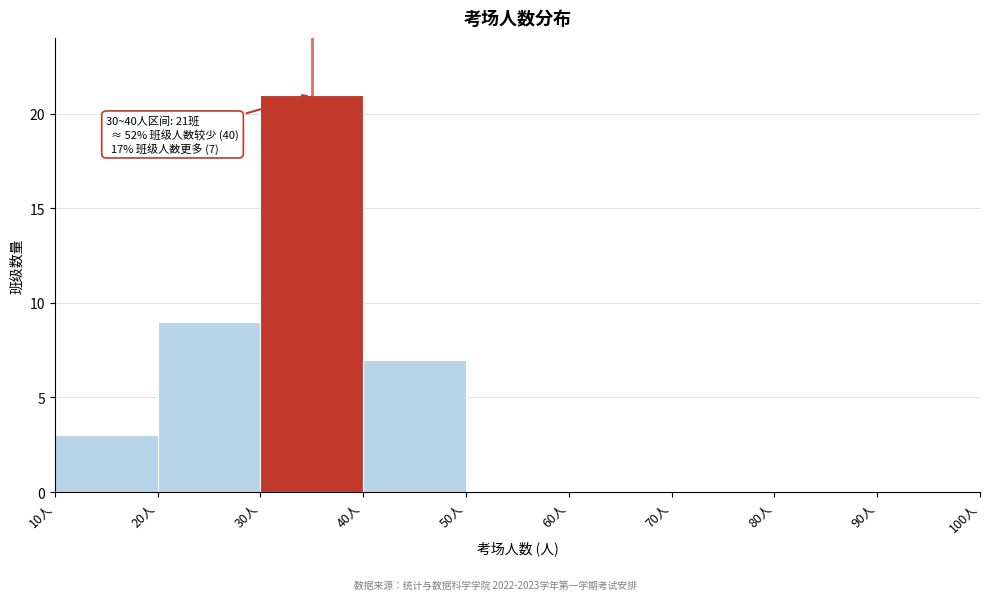

Over which range of the x-axis is the bar tallest?

30 to 40